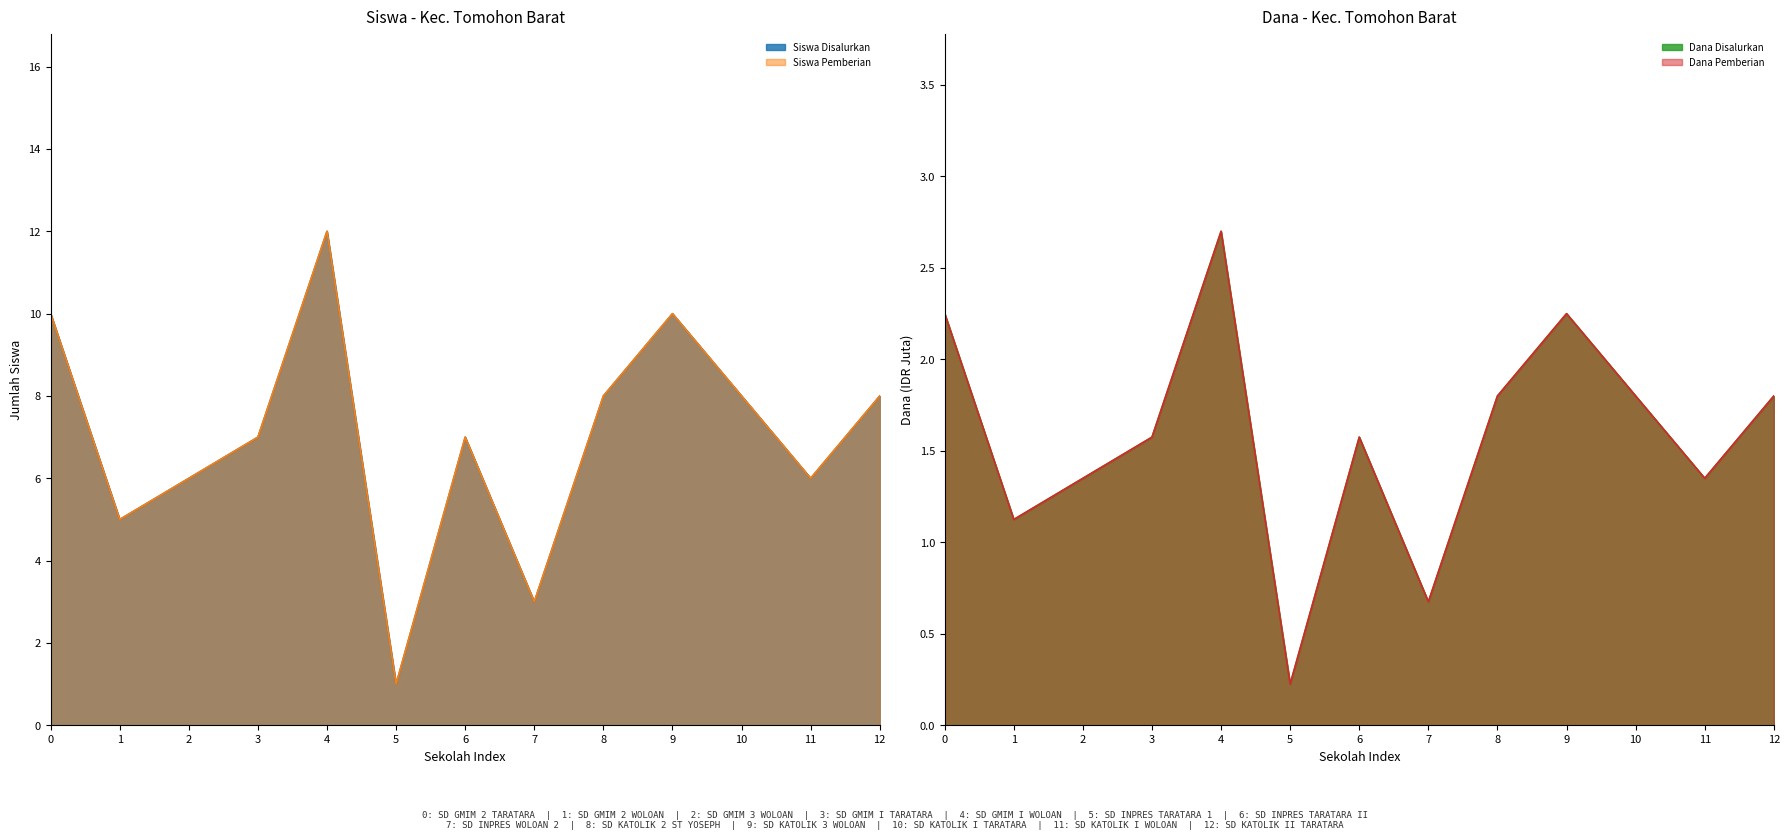

What position from the right is SD INPRES TARATARA II?

7